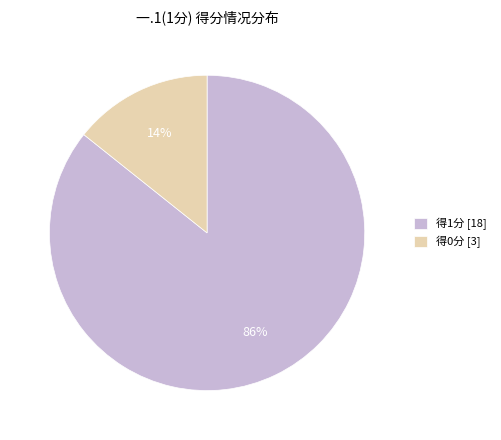

To the nearest percent, what percentage of the pie is 得1分 [18]?

86%